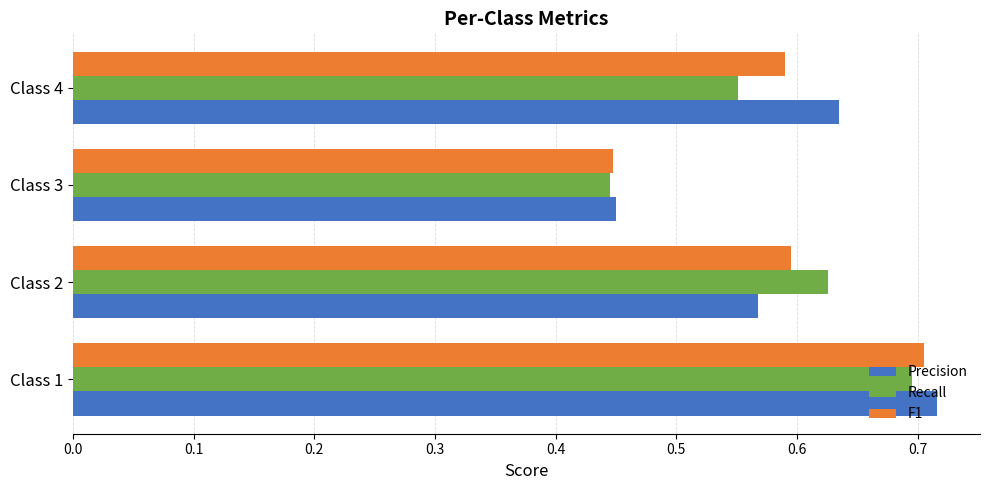

Rank the series by their maximum value, from highest to lowest.

Precision, F1, Recall